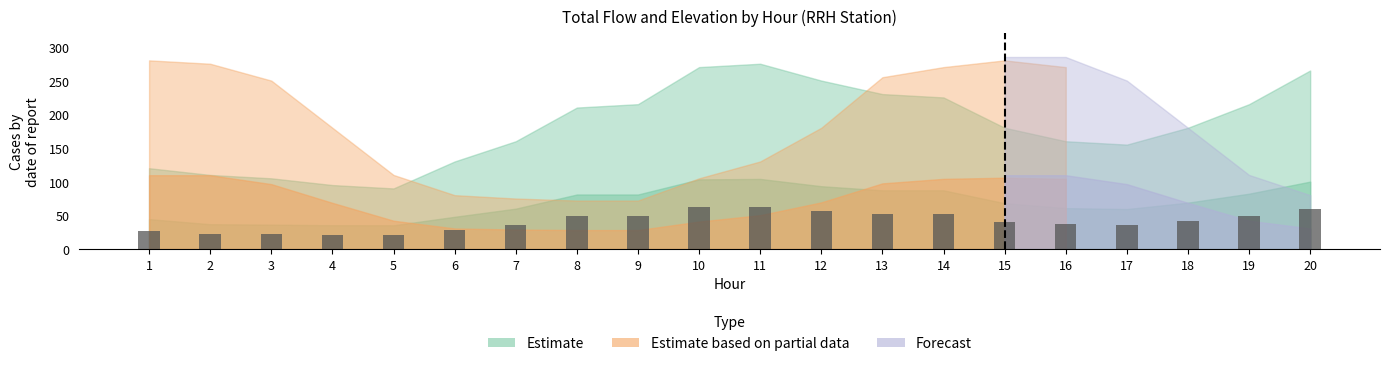

True or false: the data shows 37.6 at 1.

False